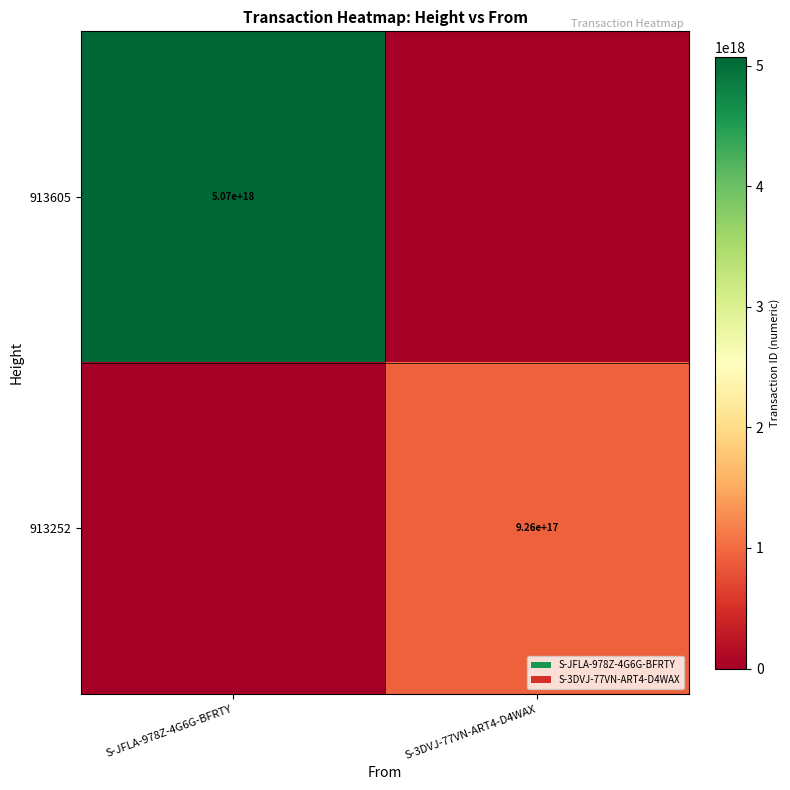

The 913252 series shows 1619822307349471232 at S-3DVJ-77VN-ART4-D4WAX. True or false?

False